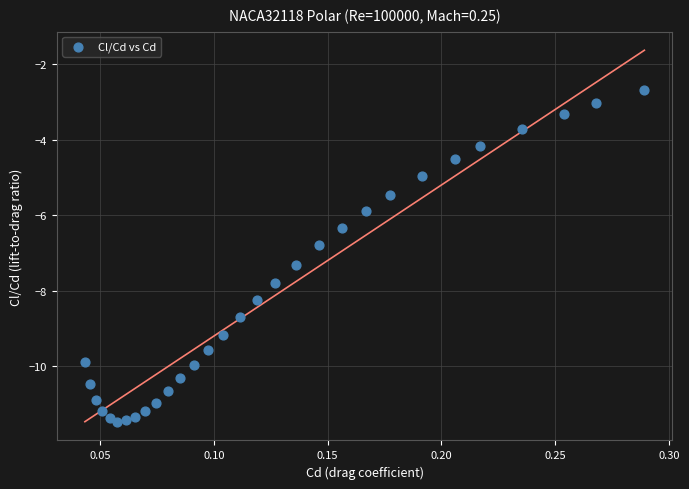

What is the range of Y values (max minus min)?

8.8